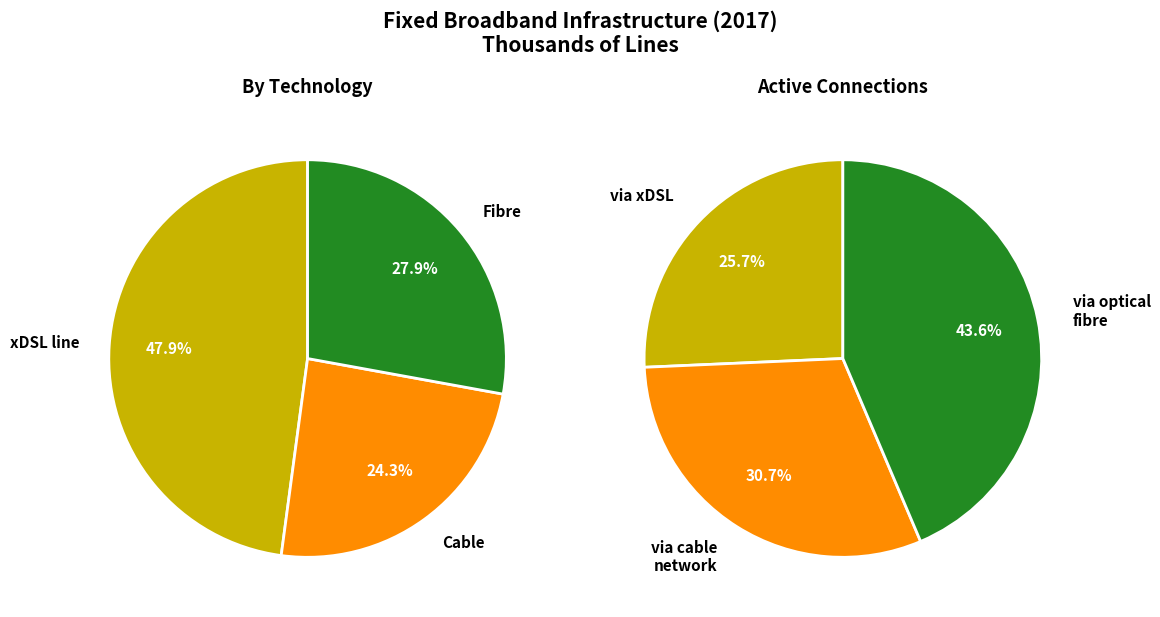

Rank the categories by value from lowest to highest.

via xDSL, via cable network, via optical fibre, Cable, Fibre, xDSL line